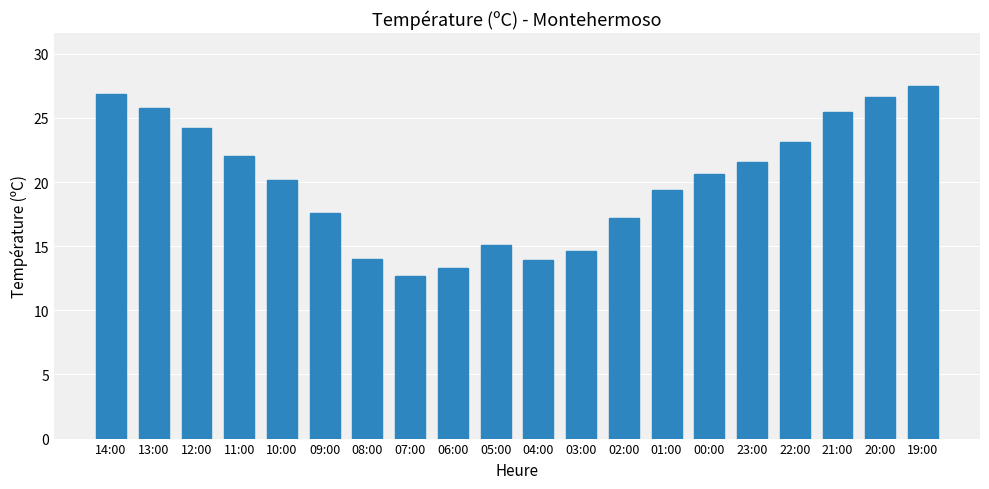

At which category does the chart reach its minimum across all series?

07:00